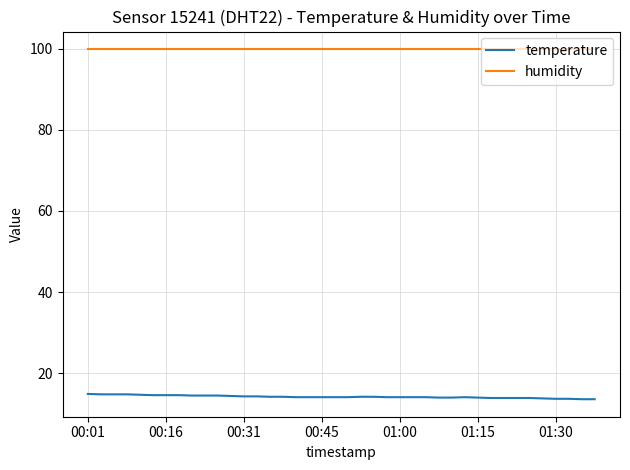

Rank the series by their maximum value, from lowest to highest.

temperature, humidity